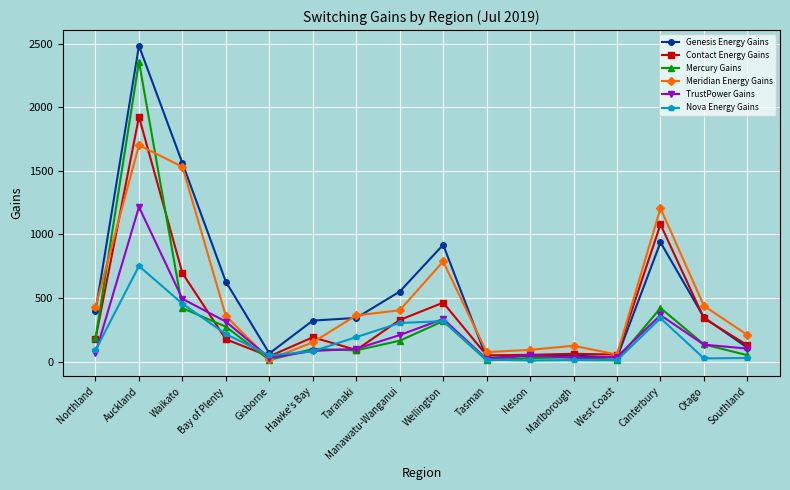

What is the difference between the highest and lowest values at Gisborne?

51